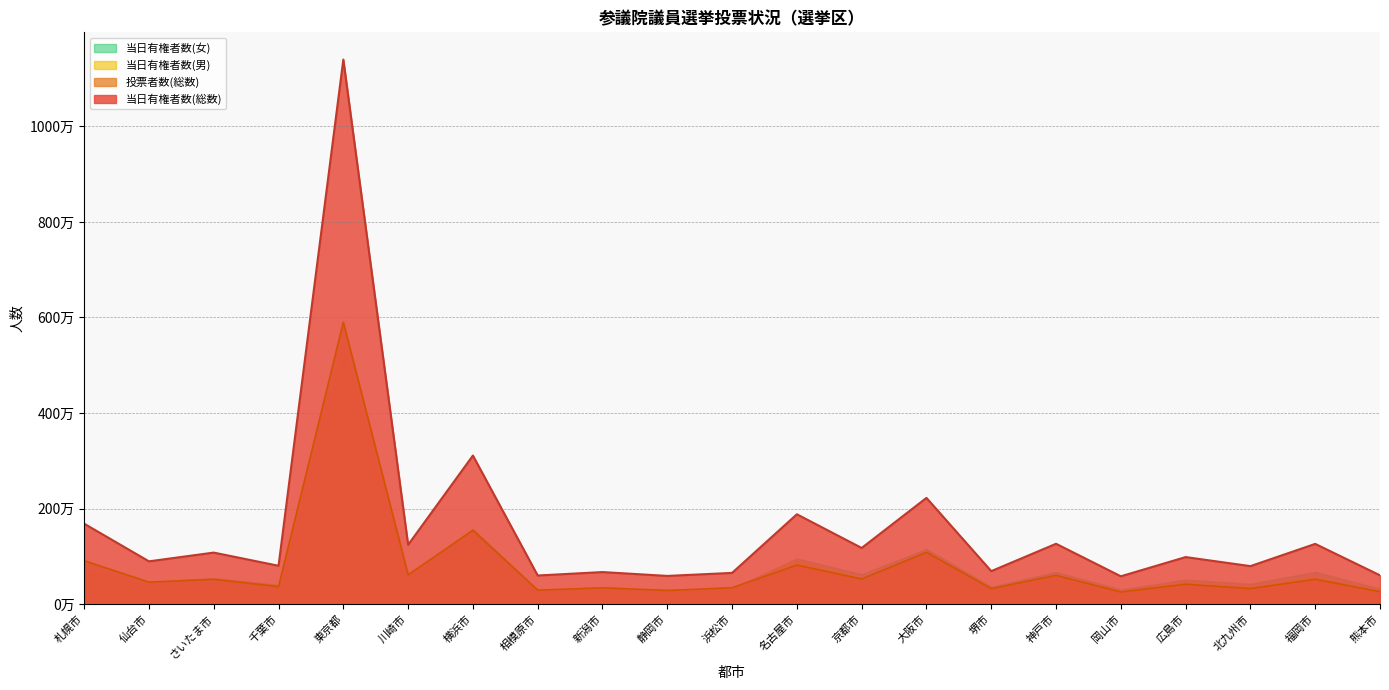

At which category does 投票者数(総数) reach its first local peak?

さいたま市